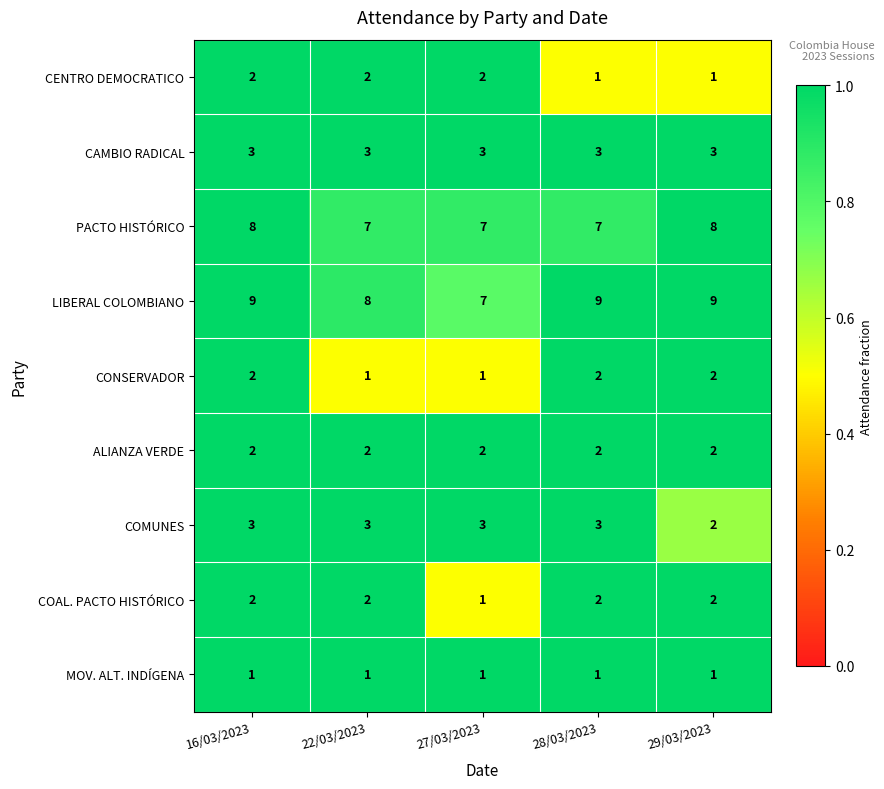

Is it true that CAMBIO RADICAL equals 3 at 29/03/2023?

True